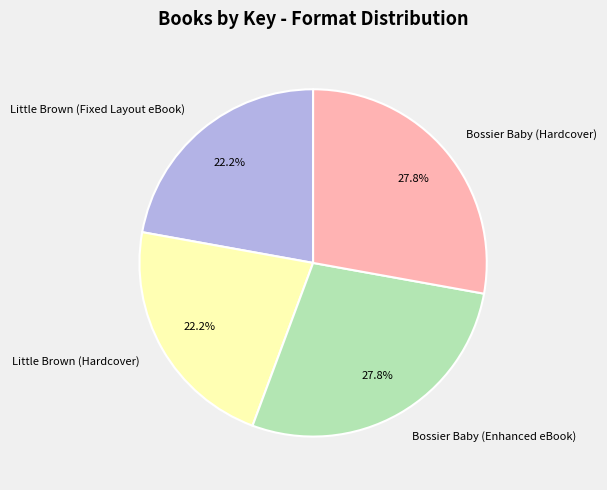

How much of the chart is everything except Bossier Baby (Enhanced eBook)?

72.2%